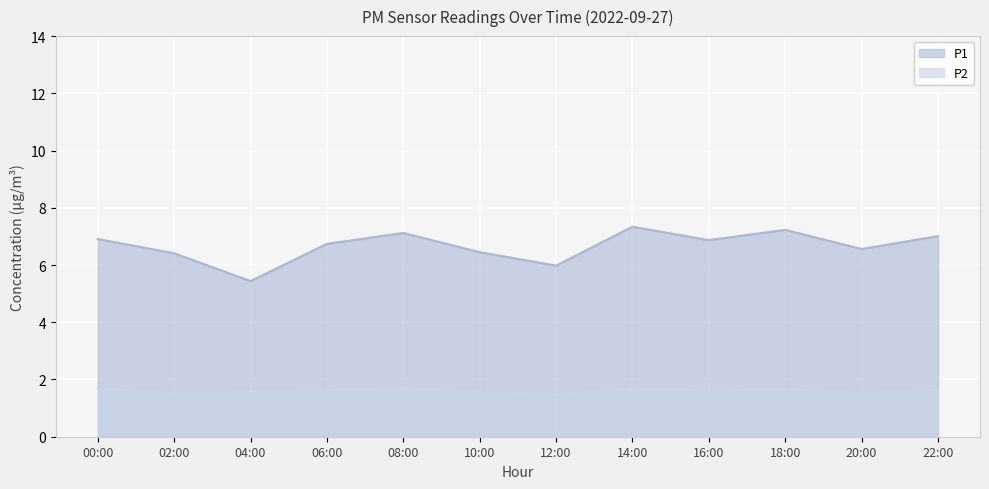

At which category does P2 reach its first local peak?

08:00